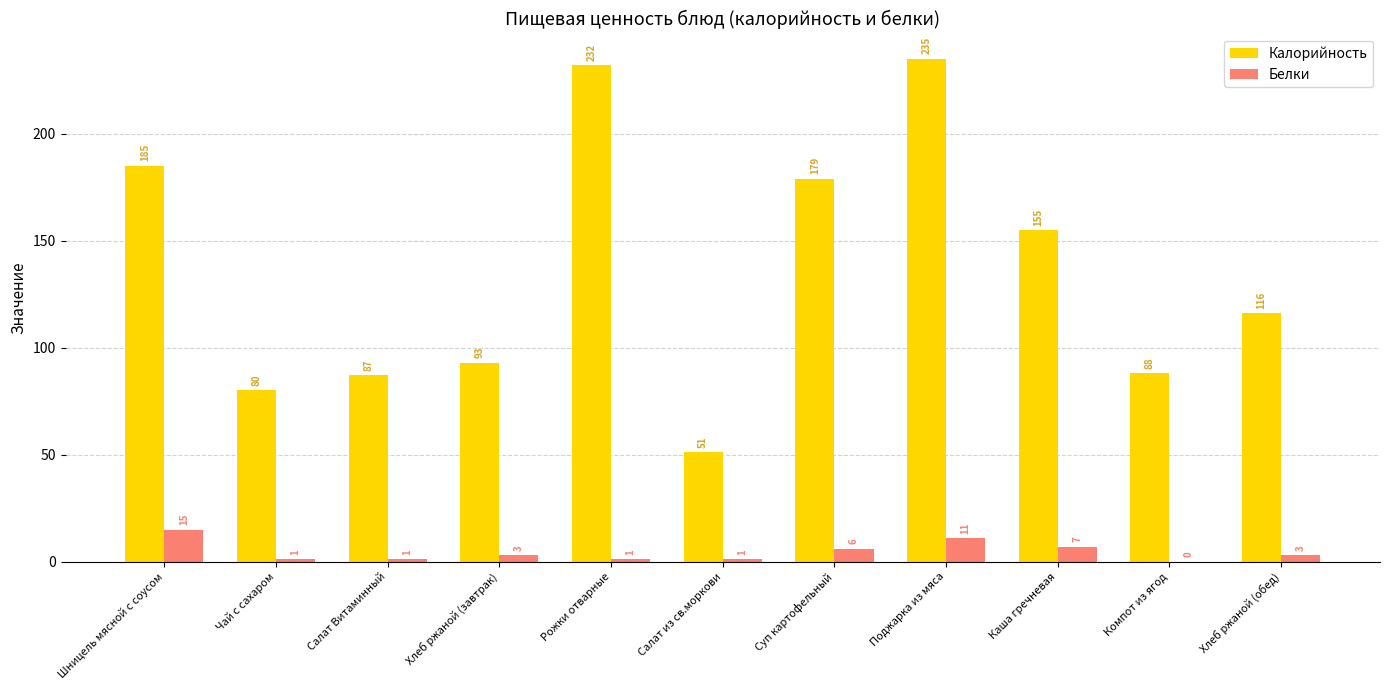

Which series changed the most between Хлеб ржаной (завтрак) and Суп картофельный?

Калорийность